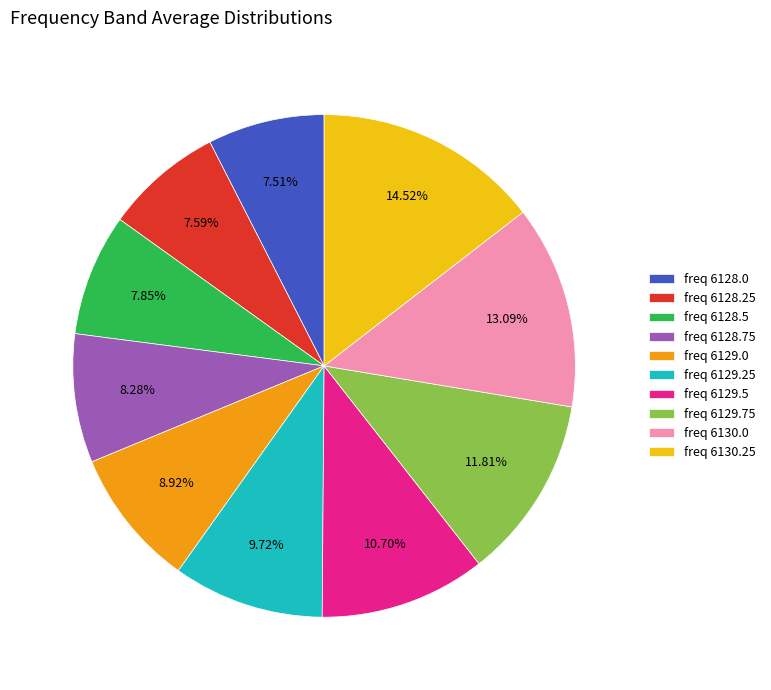

Is the sum of freq 6128.75 and freq 6130.0 greater than half?

No